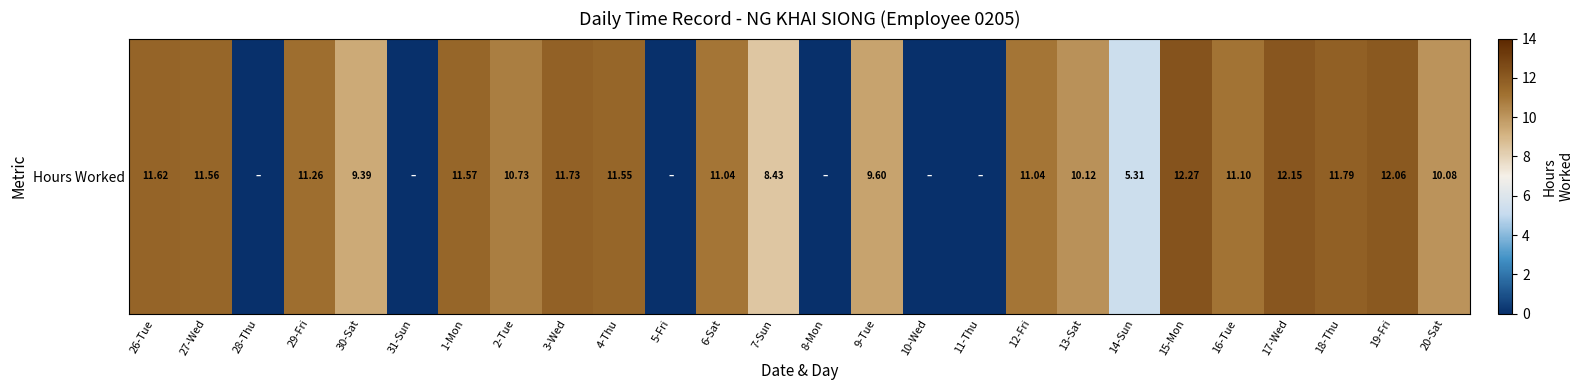

Read the value at 3-Wed.

11.7